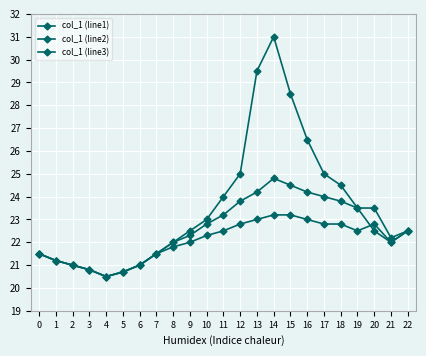

How many distinct data groups are displayed?

3